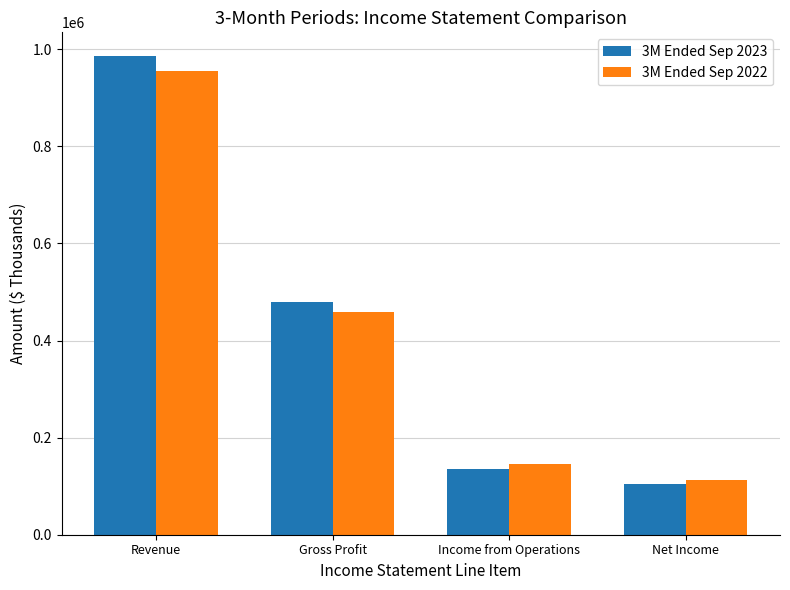

What position from the right is Revenue?

4